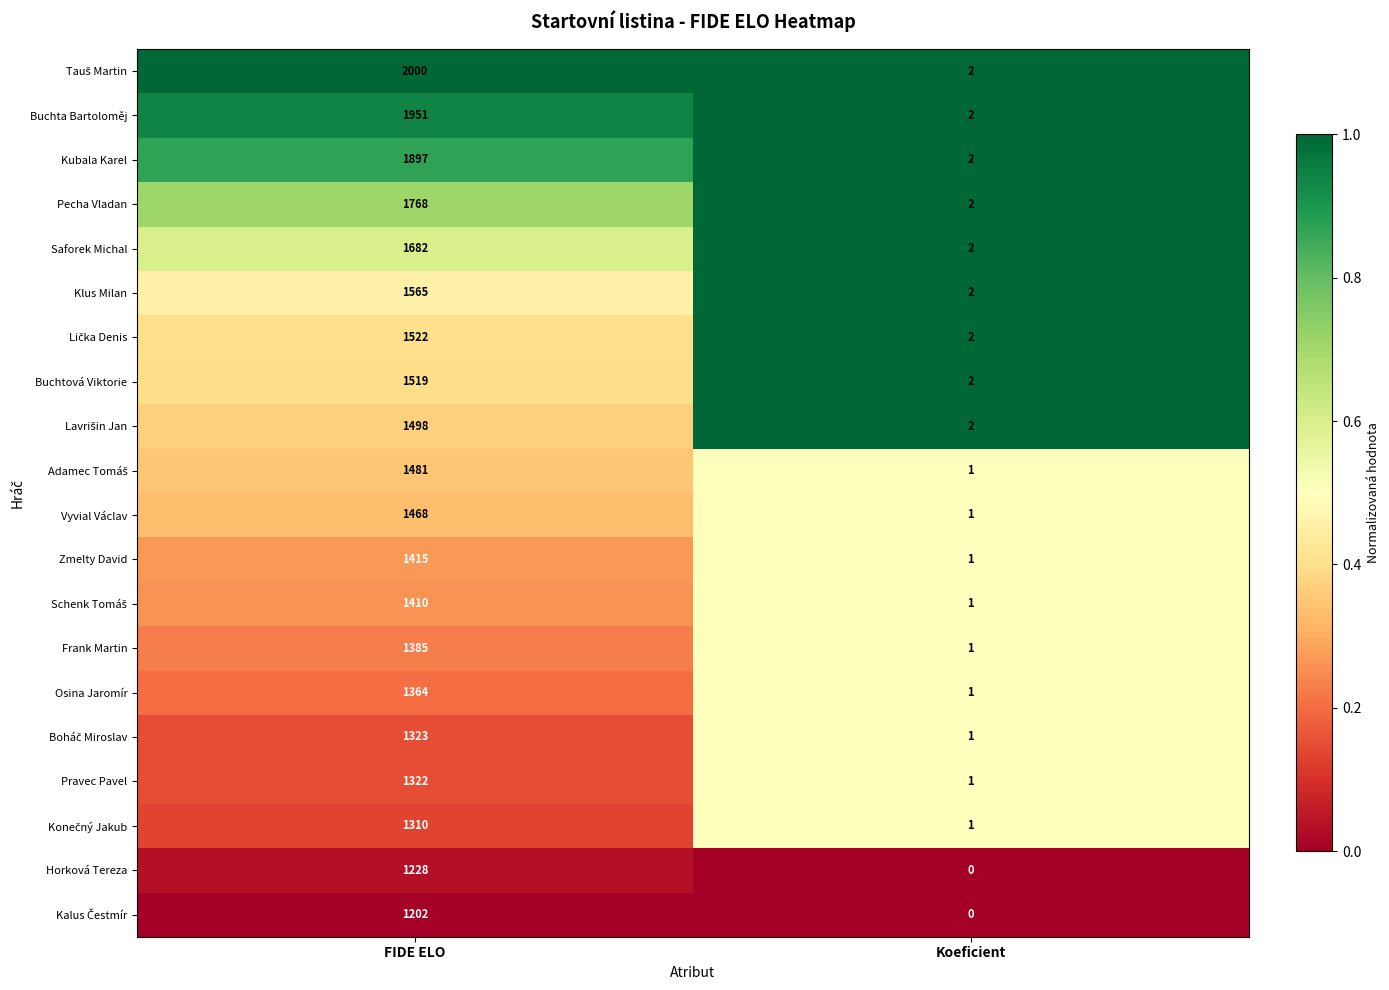

The Klus Milan series shows 614 at FIDE ELO. True or false?

False